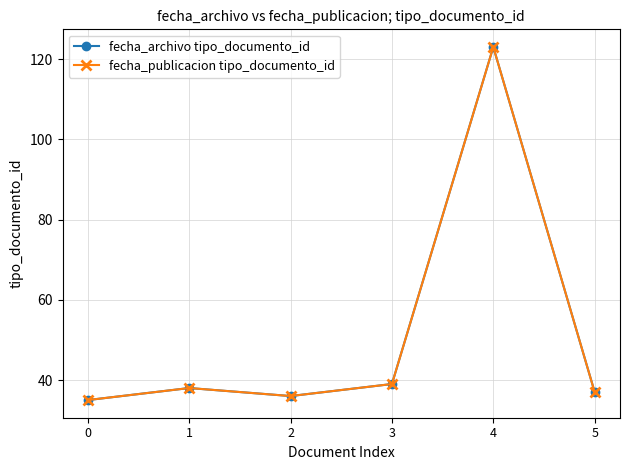

Is this an area chart (filled region under the line)?

No